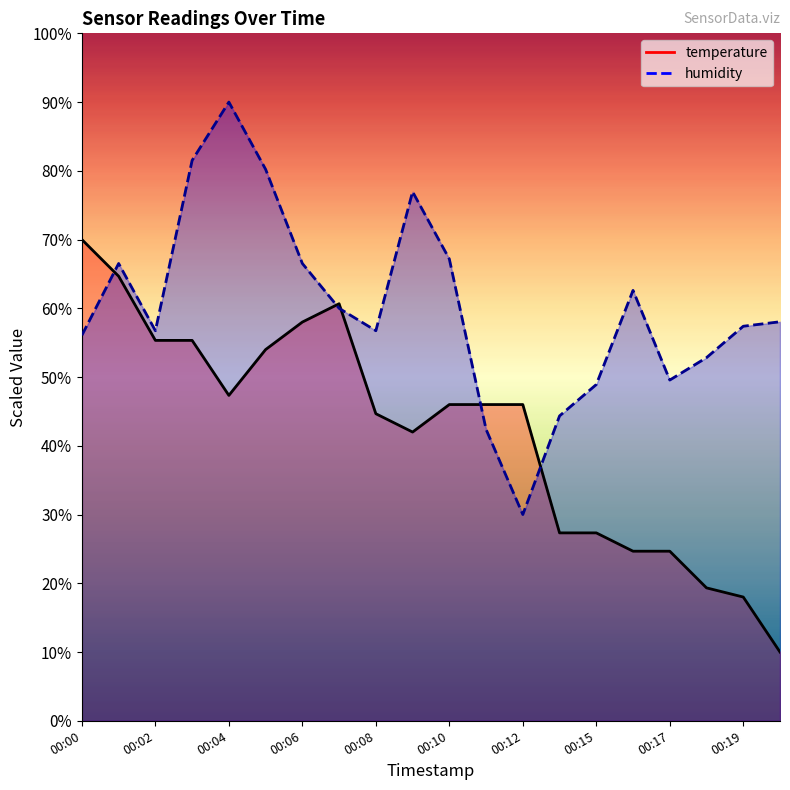

Which series has the largest range (max minus min)?

temperature